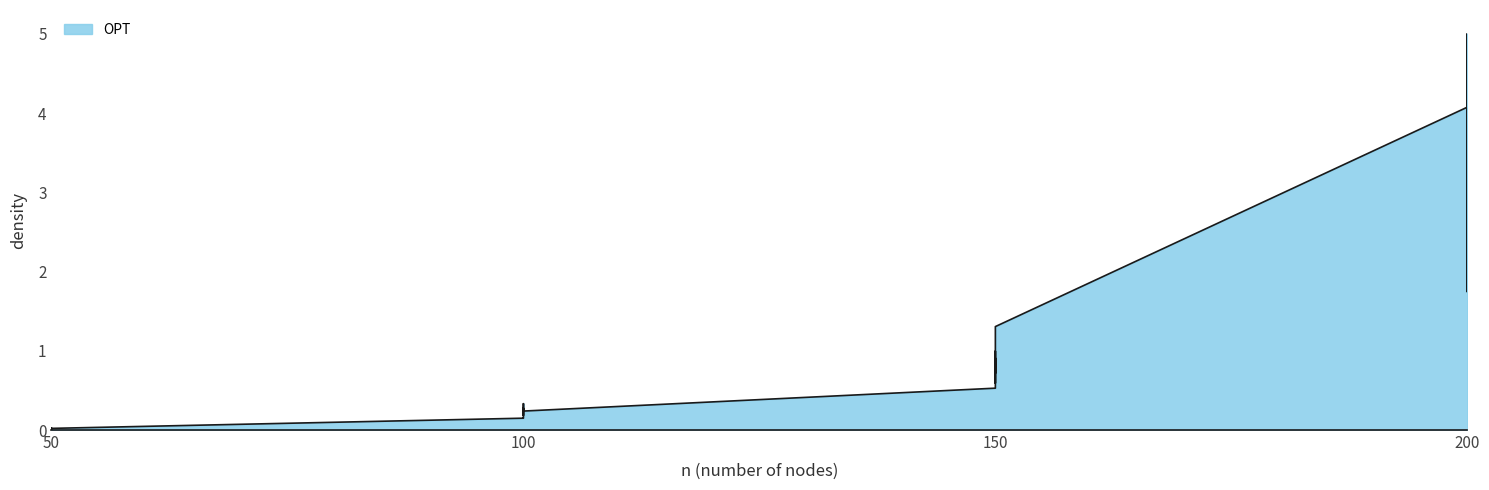

The chart shows a value of 4.1 at 200. True or false?

True